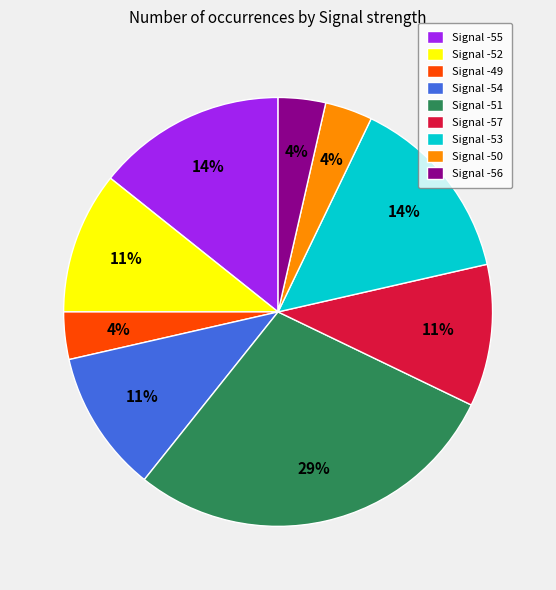

Which slice is the largest?

Signal -51